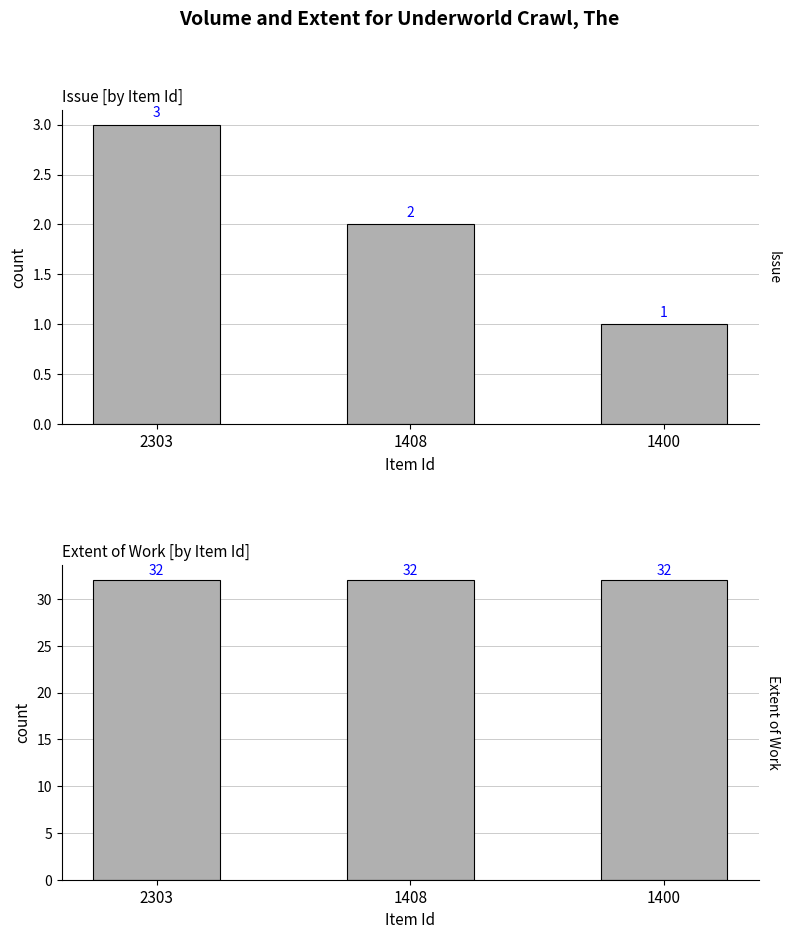

What is the sum of the Issue values at 1408 and 2303?

5